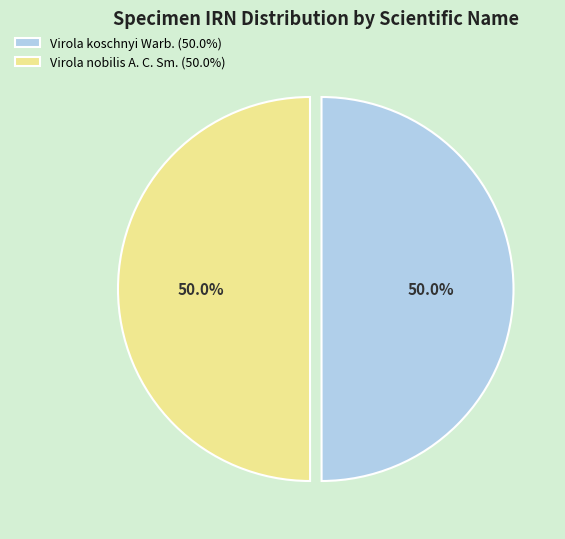

Do Virola nobilis A. C. Sm. (50.0%) and Virola koschnyi Warb. (50.0%) together represent more than half of the pie?

Yes